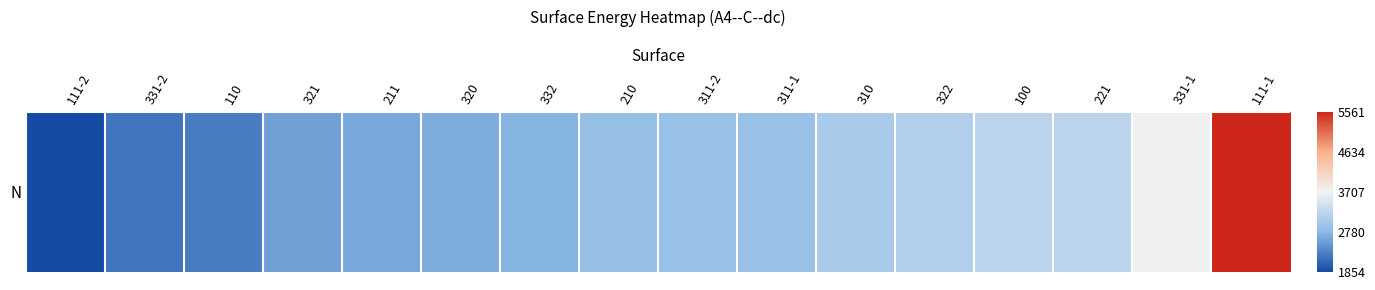

At which label is the value closest to 3707?

331-1